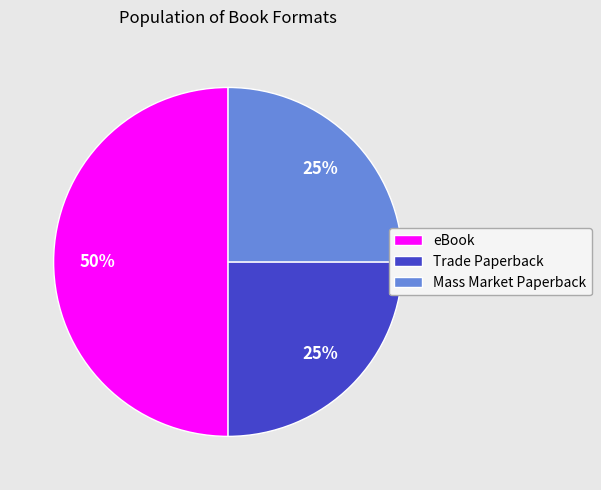

How many slices are in this pie chart?

3